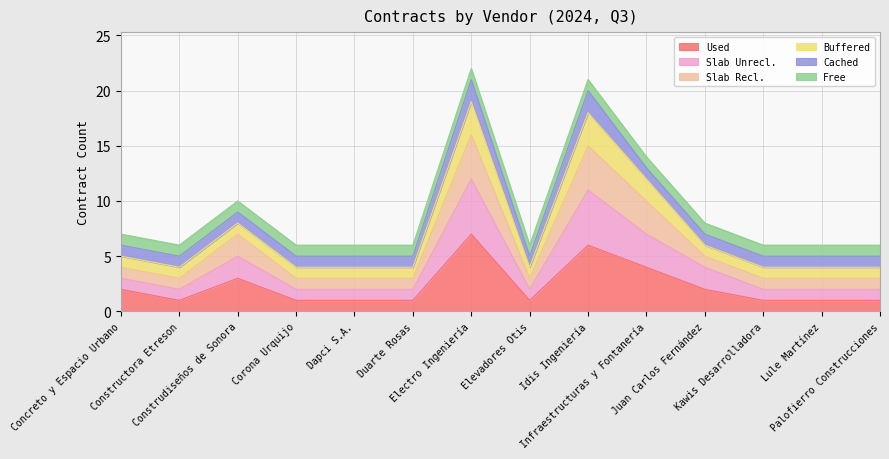

True or false: Used and Slab Unrecl. intersect in this chart.

False